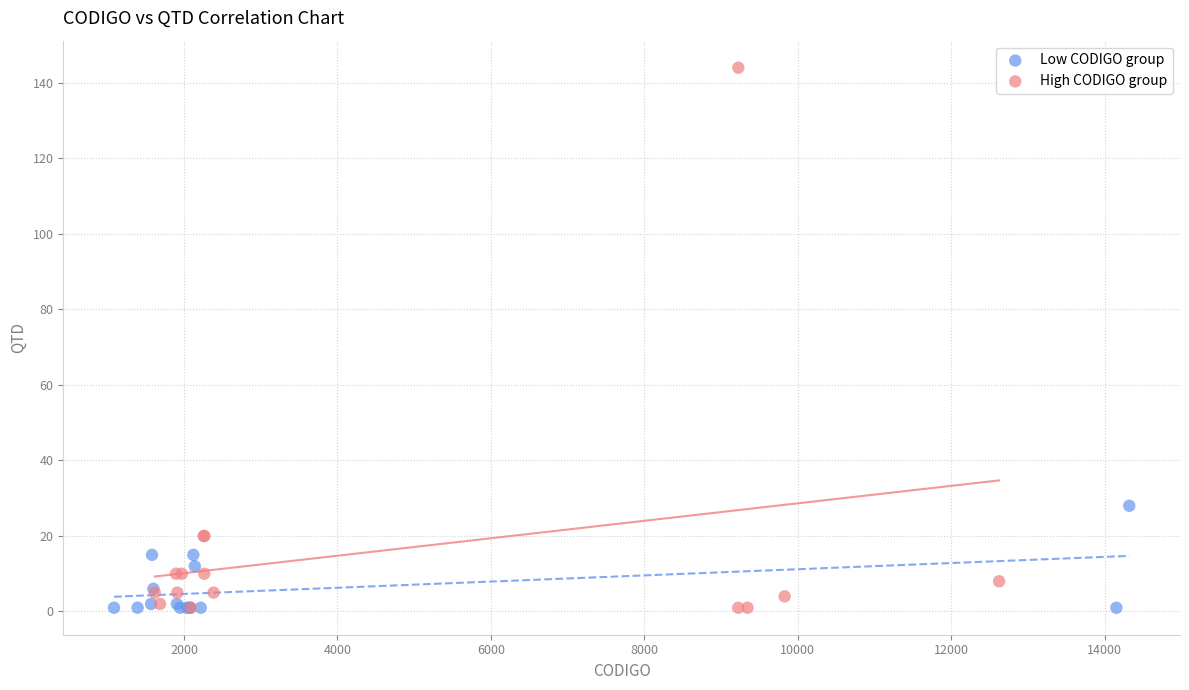

Which series has the largest Y range (max minus min)?

High CODIGO group